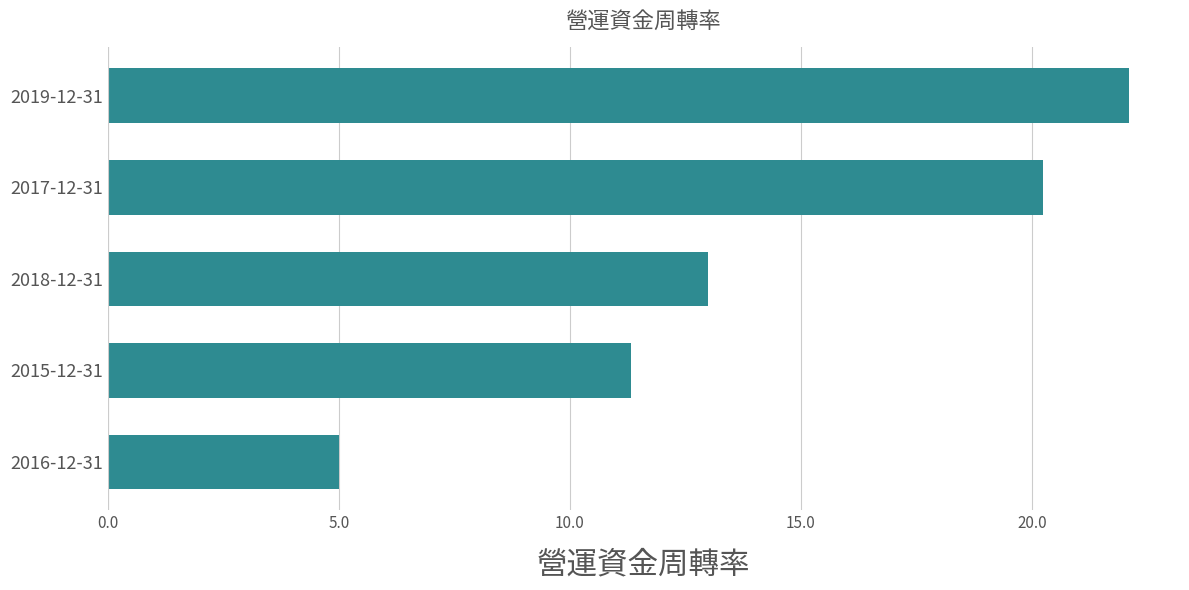

Approximately how many times larger is the value at 2016-12-31 compared to 2018-12-31?

0.4